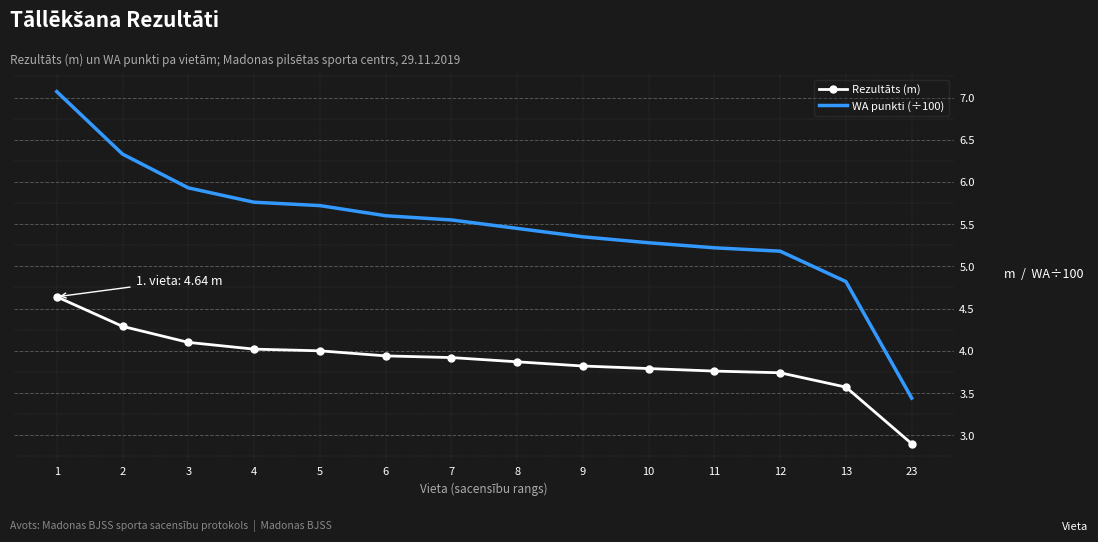

Rank the series at 12 from lowest to highest value.

Rezultāts (m), WA punkti (÷100)